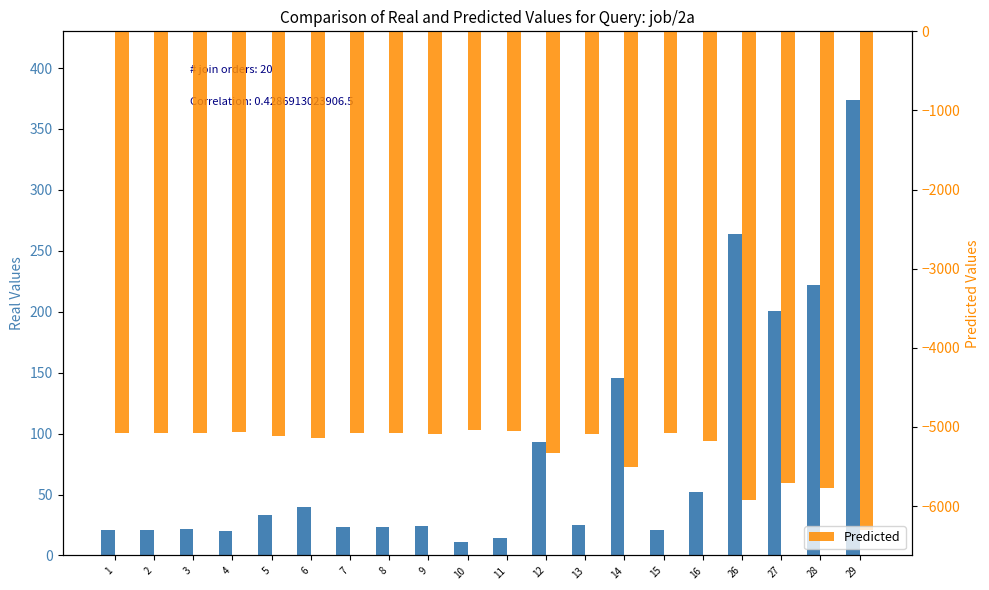

Is the value of Real Values at 10 greater than the value of Predicted at 11?

Yes